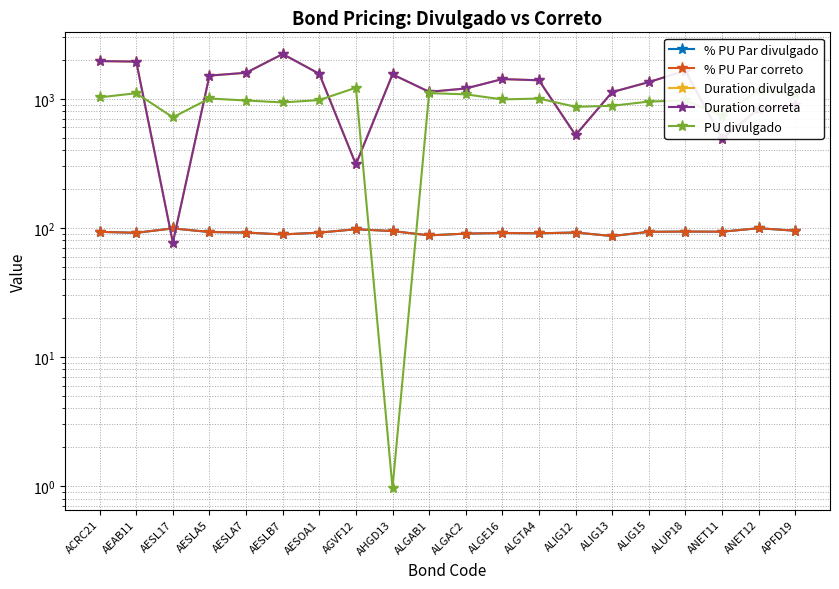

What is the maximum value shown in the chart?

2220.8